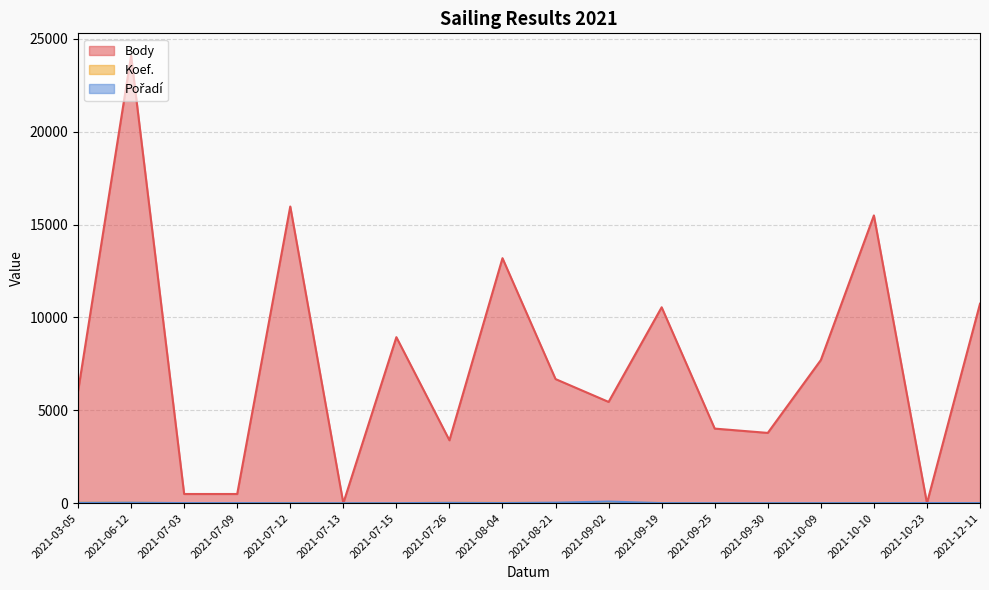

List the labels in order of Koef. value, largest first.

2021-03-05, 2021-06-12, 2021-09-02, 2021-07-26, 2021-08-04, 2021-07-12, 2021-08-21, 2021-09-19, 2021-10-10, 2021-12-11, 2021-07-15, 2021-10-09, 2021-10-23, 2021-09-25, 2021-09-30, 2021-07-03, 2021-07-09, 2021-07-13